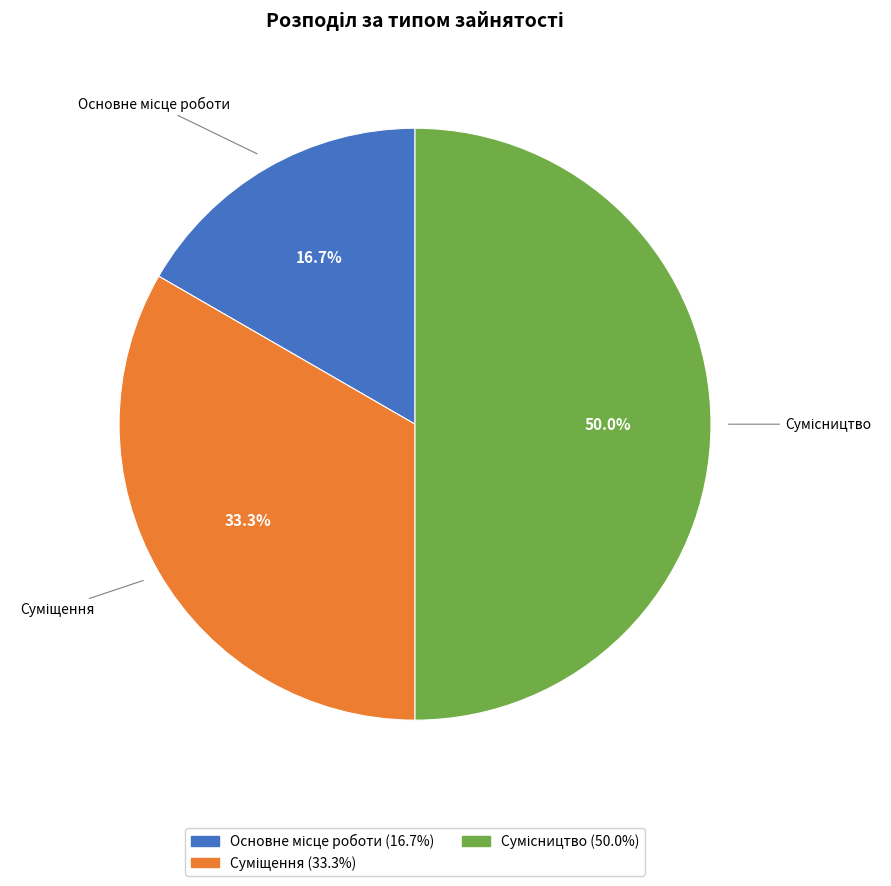

To the nearest percent, what is the average slice percentage?

33%